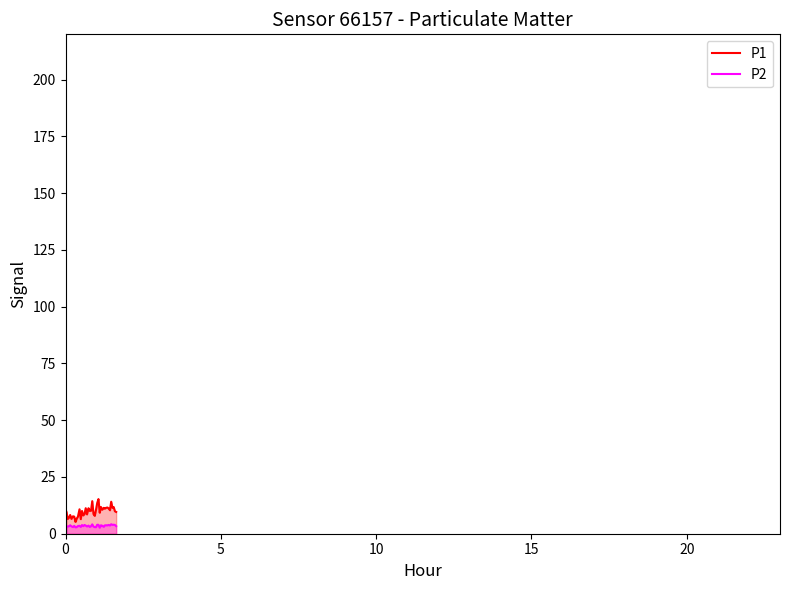

Reading right to left, list all the values displayed in this chart.

P1: 9.6	9.9	11.8	11.4	14.1	10.3	11.1	11.6	11.4	11.1	11.4	10.6	11.8	9.3	15.3	13.6	10.5	7.9	8.7	14.3	10.1	10.1	11.2	8.5	11.2	8.6	8.1	10.0	6.4	10.8	7.5	6.7	5.2	7.5	7.7	6.5	8.2	7.0	6.5	9.6
P2: 3.4	3.9	4.0	3.9	4.2	3.6	3.9	3.7	3.7	3.7	3.0	3.5	3.7	2.7	3.9	4.0	2.9	2.9	3.1	4.1	3.4	3.0	3.6	3.2	3.6	3.9	3.4	3.8	3.0	3.5	3.4	2.9	2.8	3.5	3.0	3.2	3.7	3.3	3.2	3.0